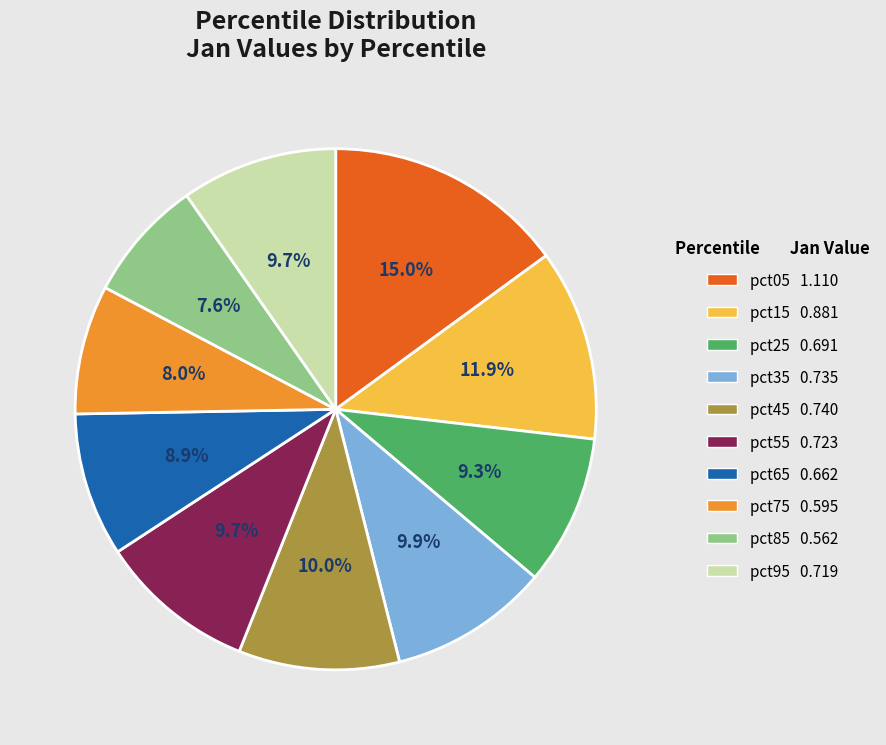

Is there any slice that represents more than half of the pie?

No